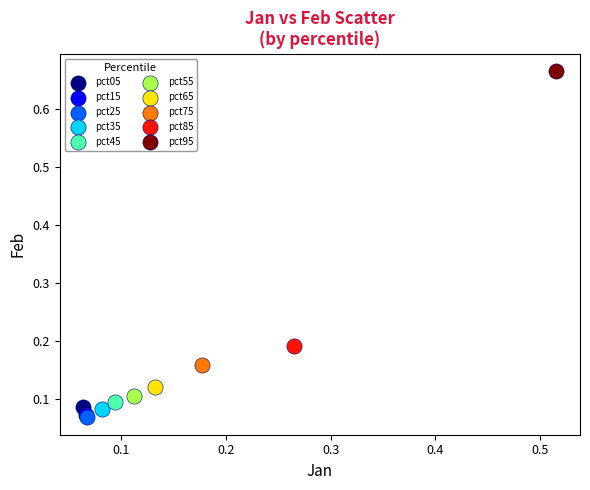

What are all the series names shown in the legend?

pct05, pct15, pct25, pct35, pct45, pct55, pct65, pct75, pct85, pct95